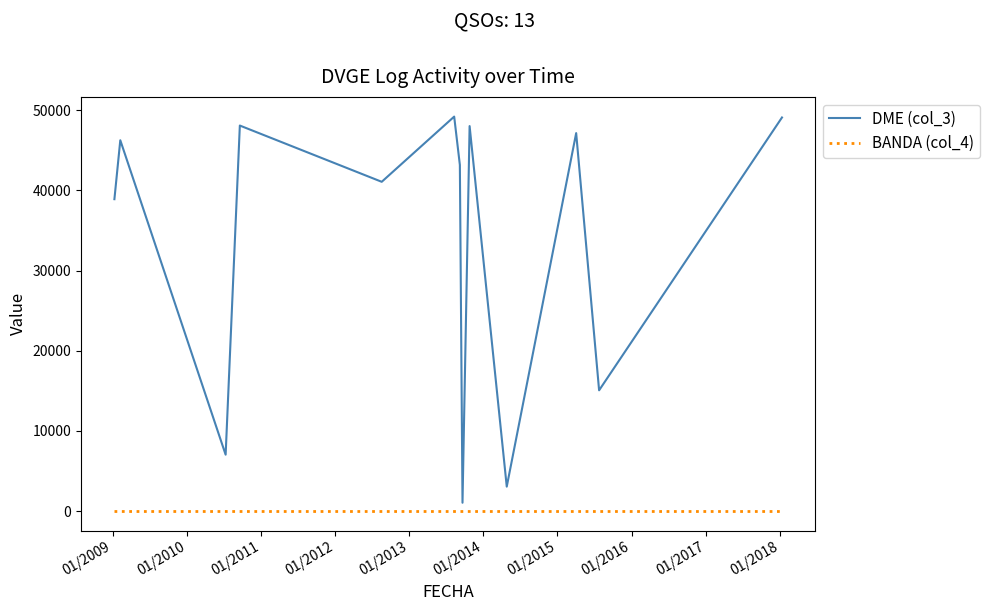

Which series has the largest range (max minus min)?

DME (col_3)